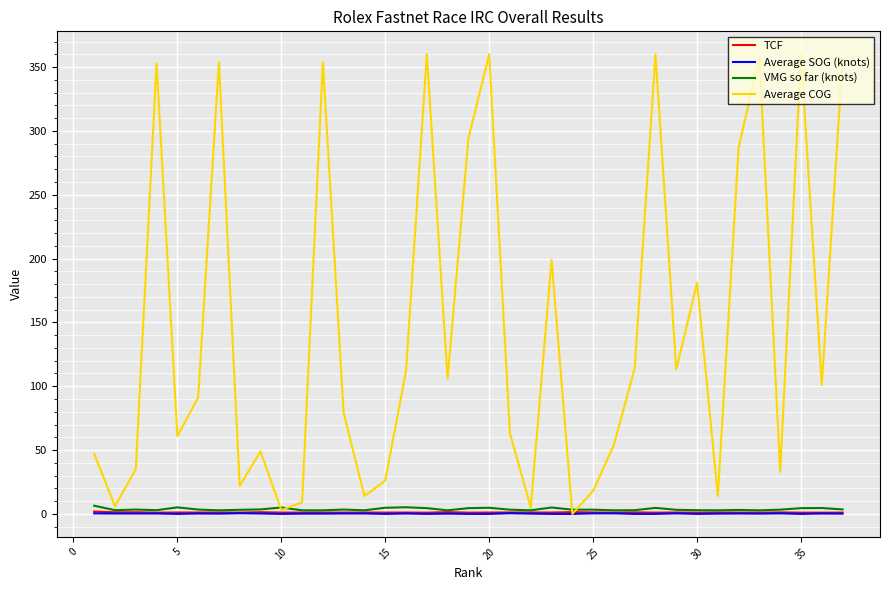

What is the average value of the VMG so far (knots) series?

3.7